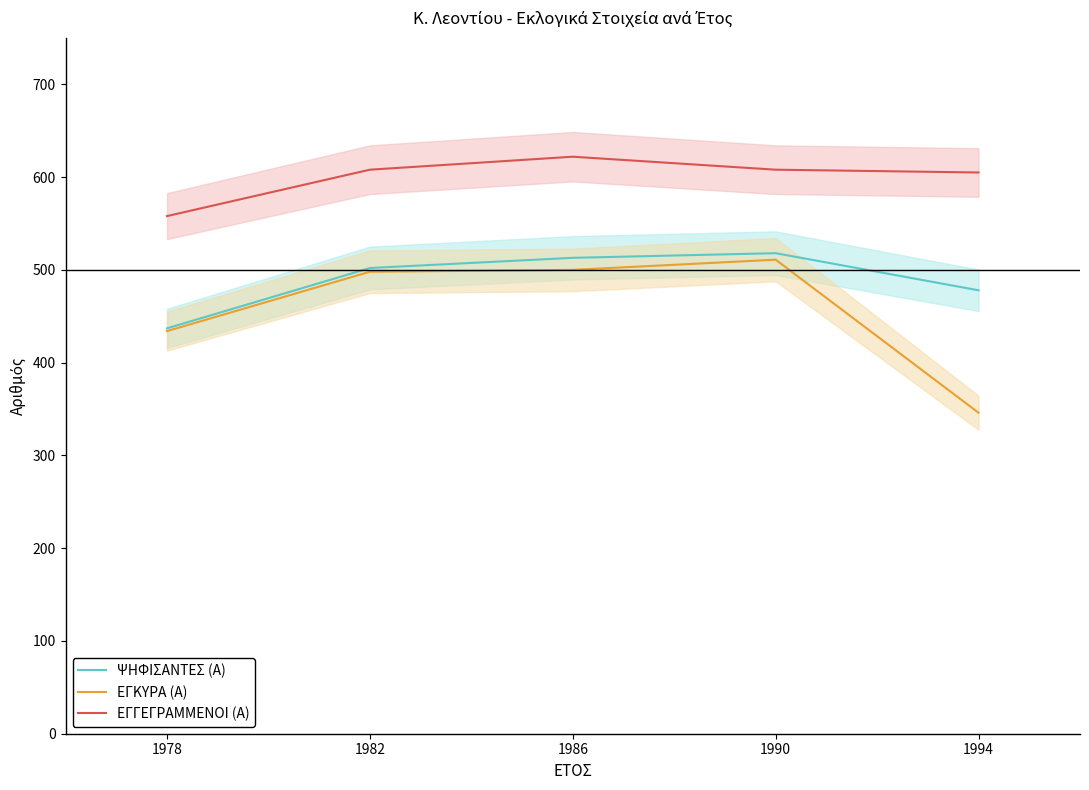

What is the approximate value of ΨΗΦΙΣΑΝΤΕΣ (Α) at 1990?

518